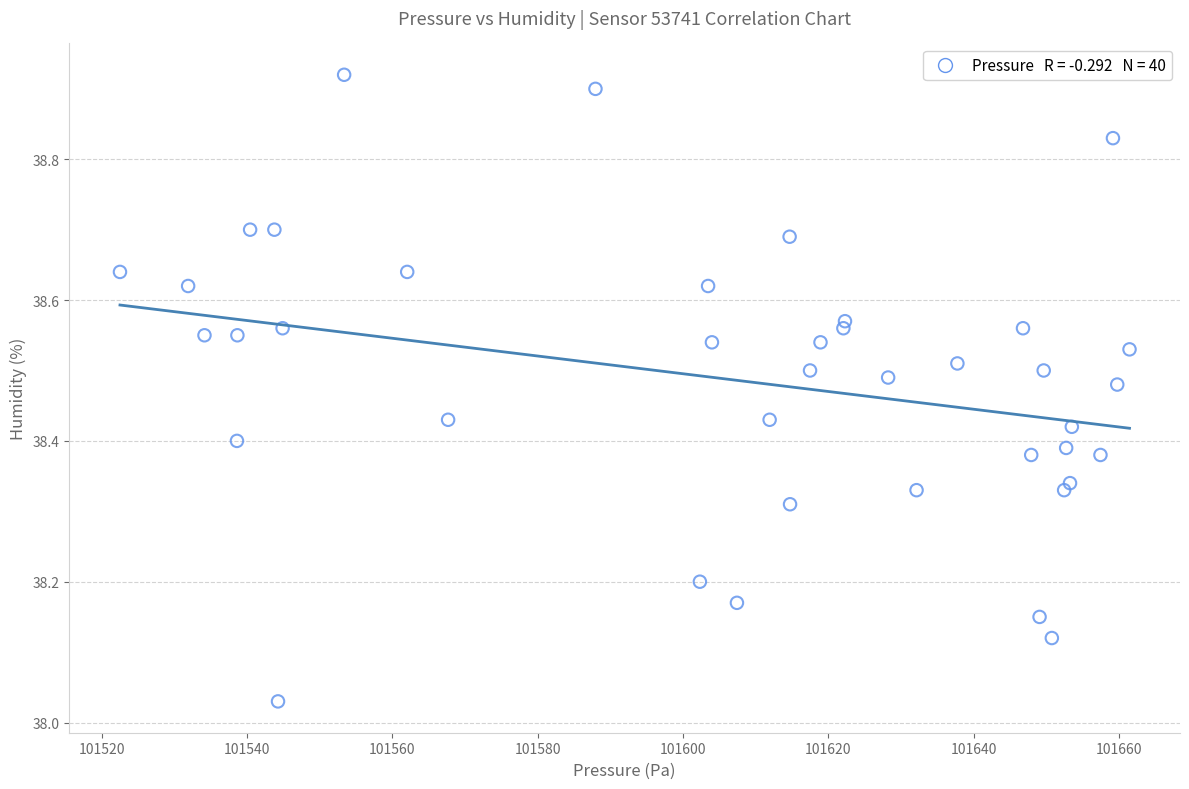

What is the range of Y values (max minus min)?

0.9